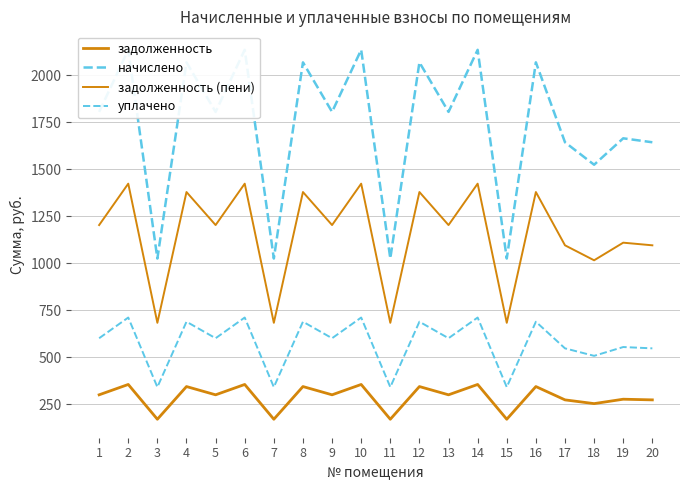

Rank the series at 16 from lowest to highest value.

задолженность, уплачено, задолженность (пени), начислено